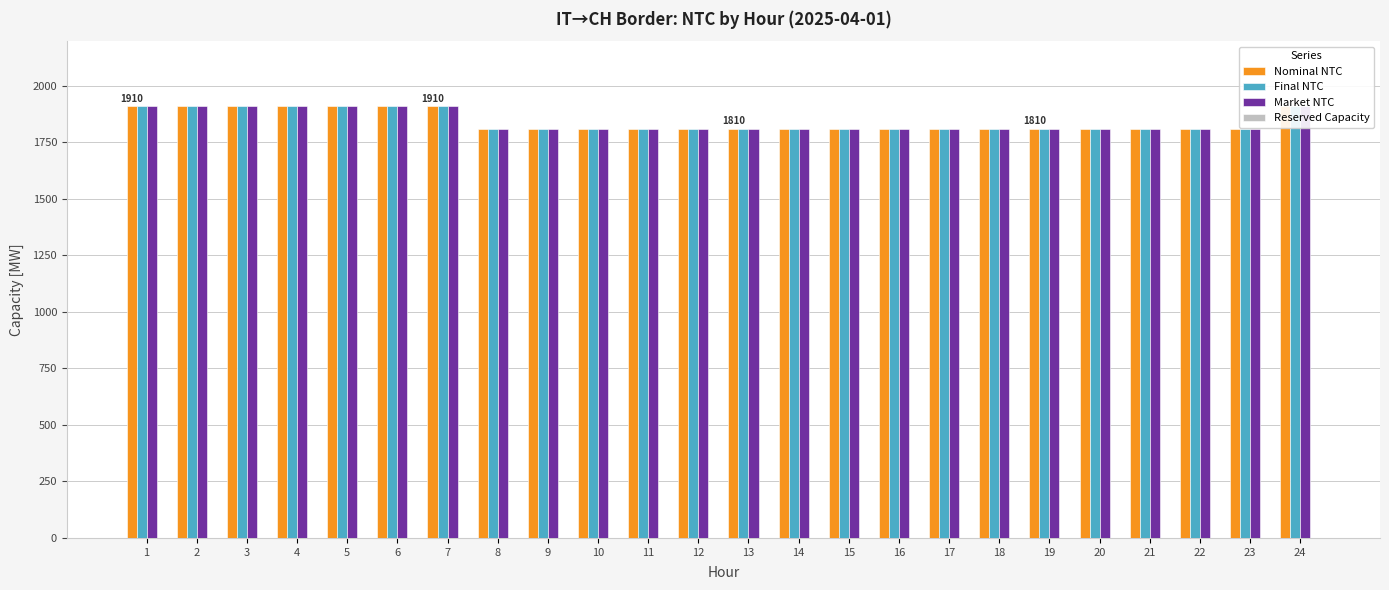

Reading left to right, transcribe all the data shown in this chart.

Nominal NTC: 1=1910	2=1910	3=1910	4=1910	5=1910	6=1910	7=1910	8=1810	9=1810	10=1810	11=1810	12=1810	13=1810	14=1810	15=1810	16=1810	17=1810	18=1810	19=1810	20=1810	21=1810	22=1810	23=1810	24=1910
Final NTC: 1=1910	2=1910	3=1910	4=1910	5=1910	6=1910	7=1910	8=1810	9=1810	10=1810	11=1810	12=1810	13=1810	14=1810	15=1810	16=1810	17=1810	18=1810	19=1810	20=1810	21=1810	22=1810	23=1810	24=1910
Market NTC: 1=1910	2=1910	3=1910	4=1910	5=1910	6=1910	7=1910	8=1810	9=1810	10=1810	11=1810	12=1810	13=1810	14=1810	15=1810	16=1810	17=1810	18=1810	19=1810	20=1810	21=1810	22=1810	23=1810	24=1910
Reserved Capacity: 1=0	2=0	3=0	4=0	5=0	6=0	7=0	8=0	9=0	10=0	11=0	12=0	13=0	14=0	15=0	16=0	17=0	18=0	19=0	20=0	21=0	22=0	23=0	24=0